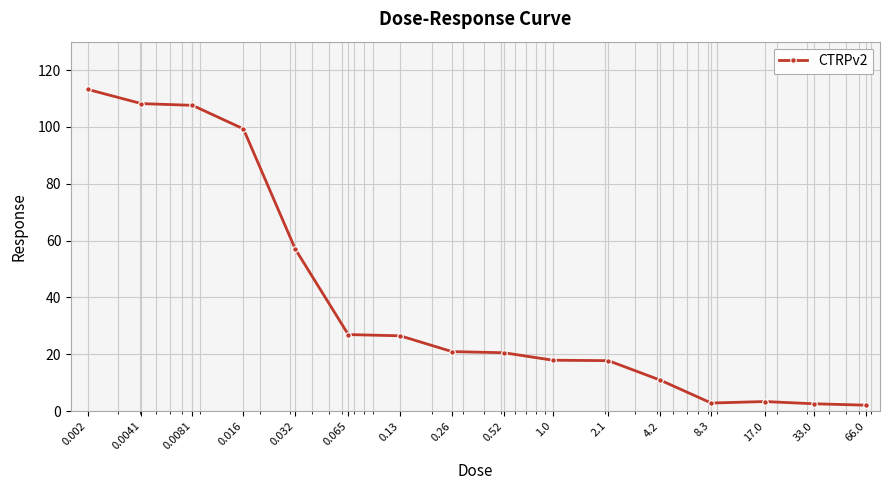

What is the sum of all values?

637.8